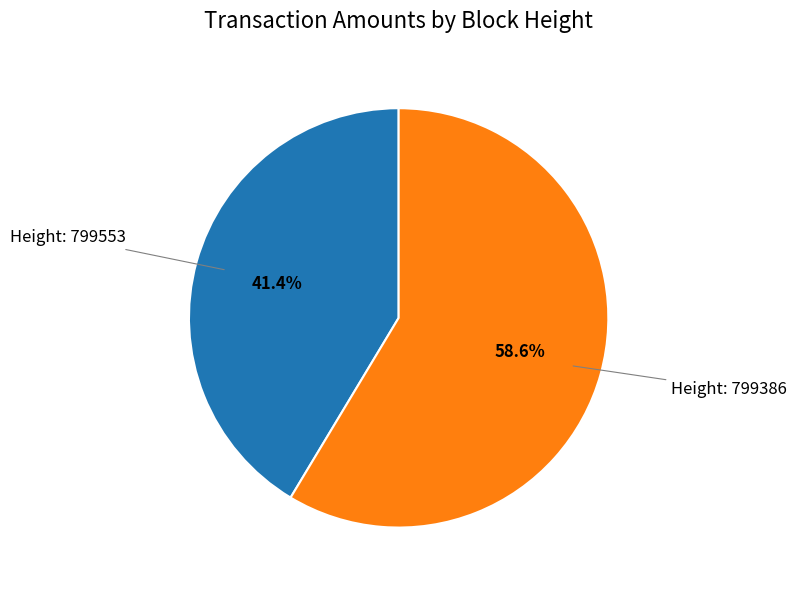

Which slice is the smallest?

Height: 799553